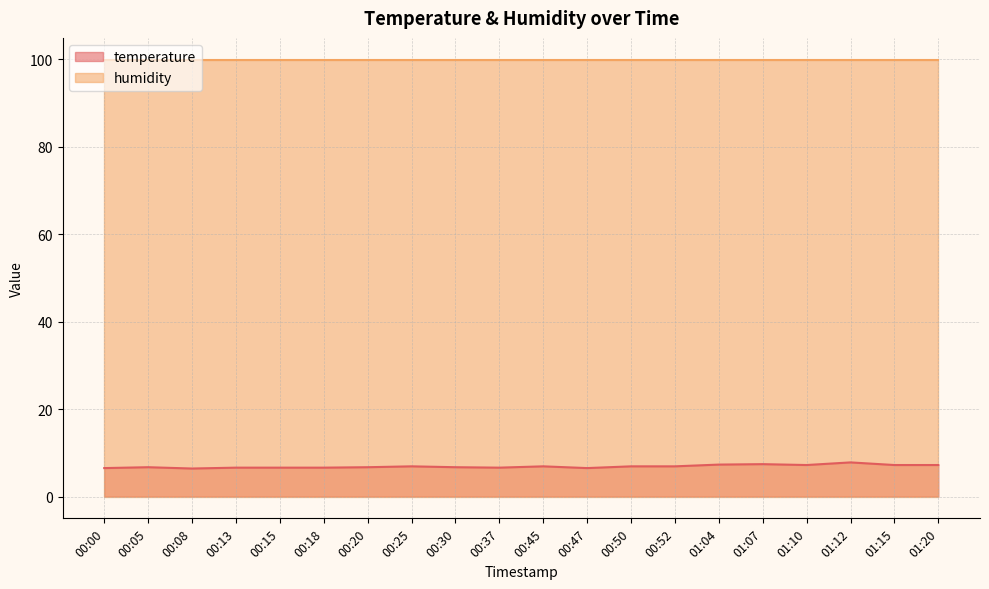

What is the minimum value shown in the chart?

6.4